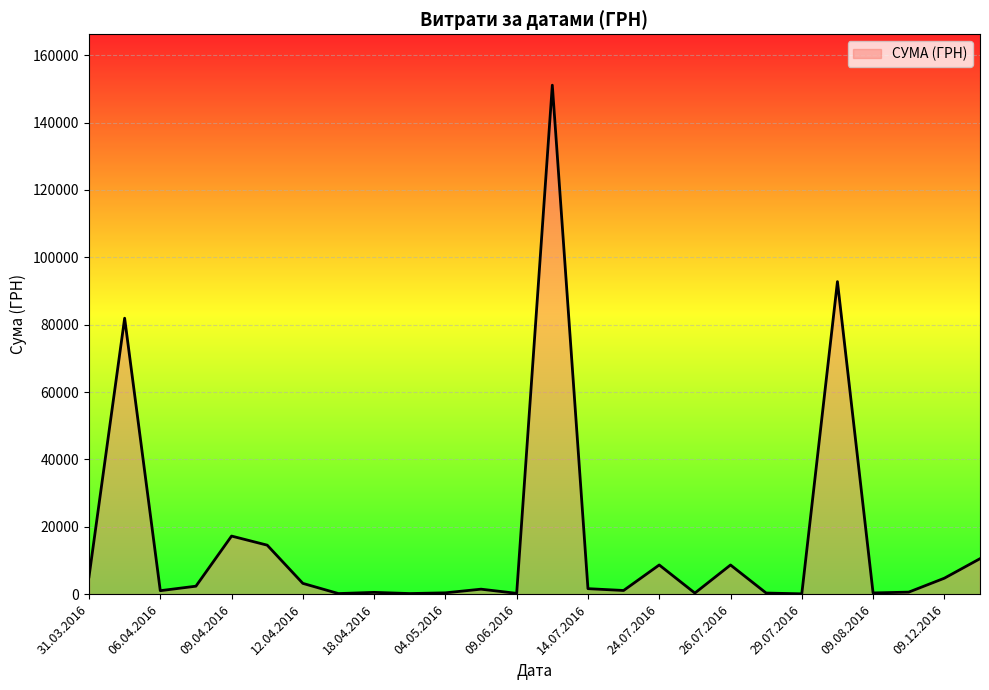

What is the maximum value shown in the chart?

151115.9